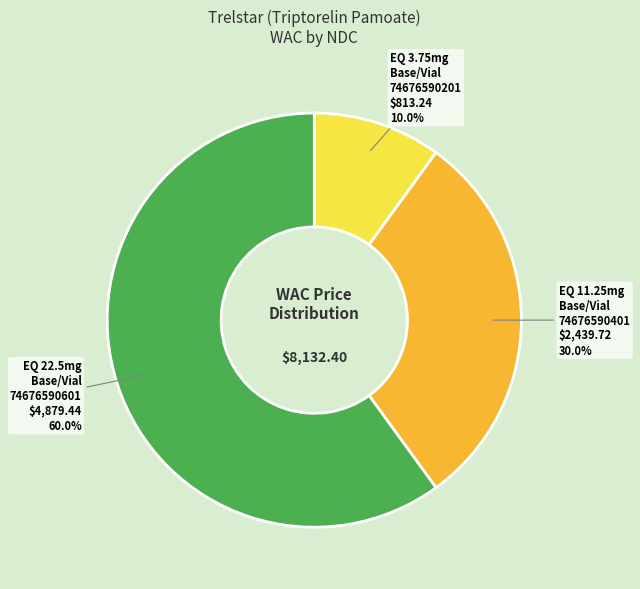

What is the smallest slice in the pie chart?

EQ 3.75mg Base/Vial